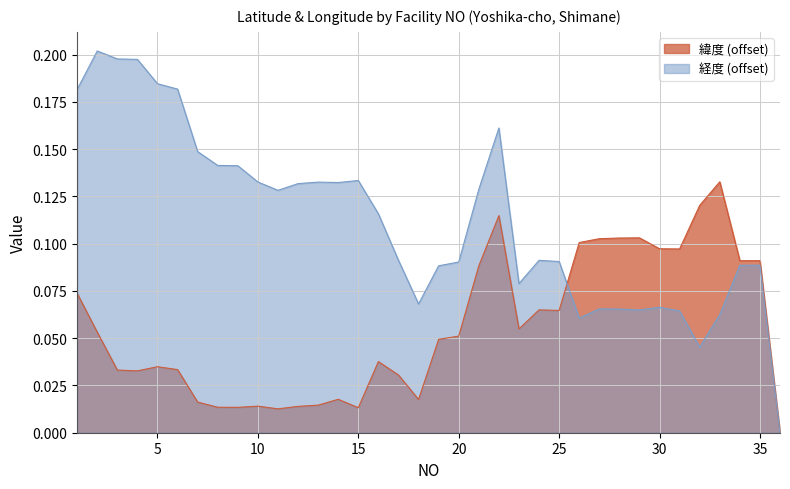

Which series changed the most between 1 and 19?

経度